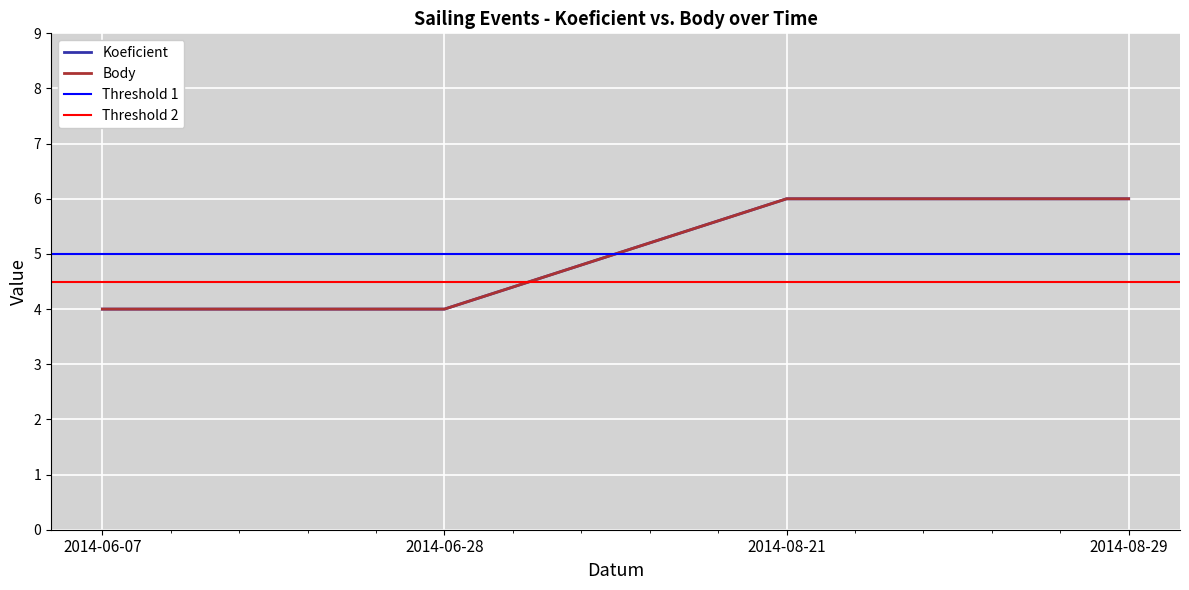

Is the value of Koeficient at 2014-08-21 greater than the value of Body at 2014-08-21?

No